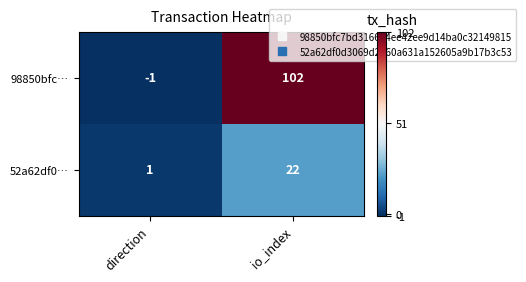

How many categories are shown in the chart?

2